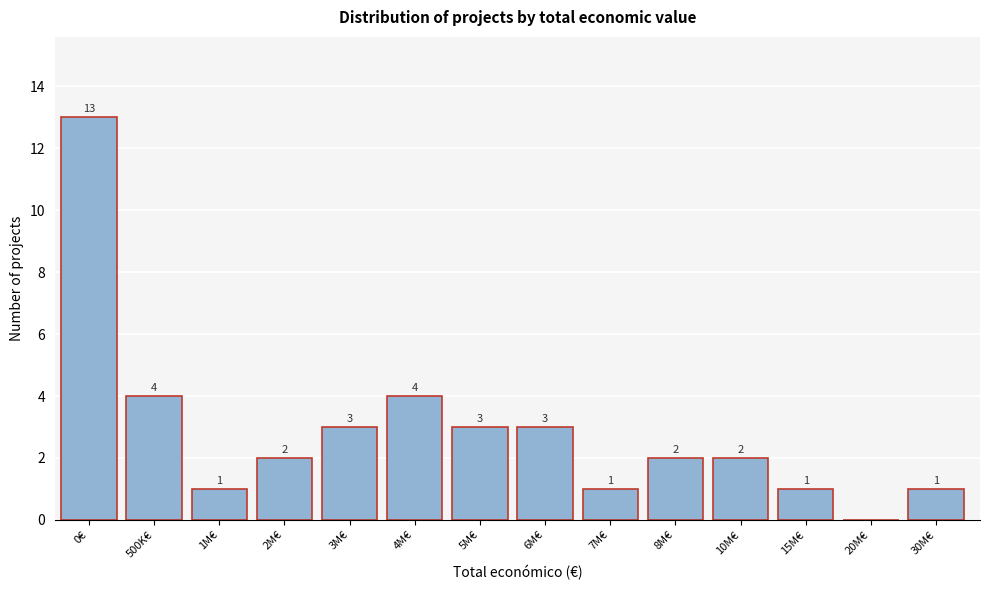

Reading left to right, what are all the values shown in this chart?

0€=13	500K€=4	1M€=1	2M€=2	3M€=3	4M€=4	5M€=3	6M€=3	7M€=1	8M€=2	10M€=2	15M€=1	20M€=0	30M€=1